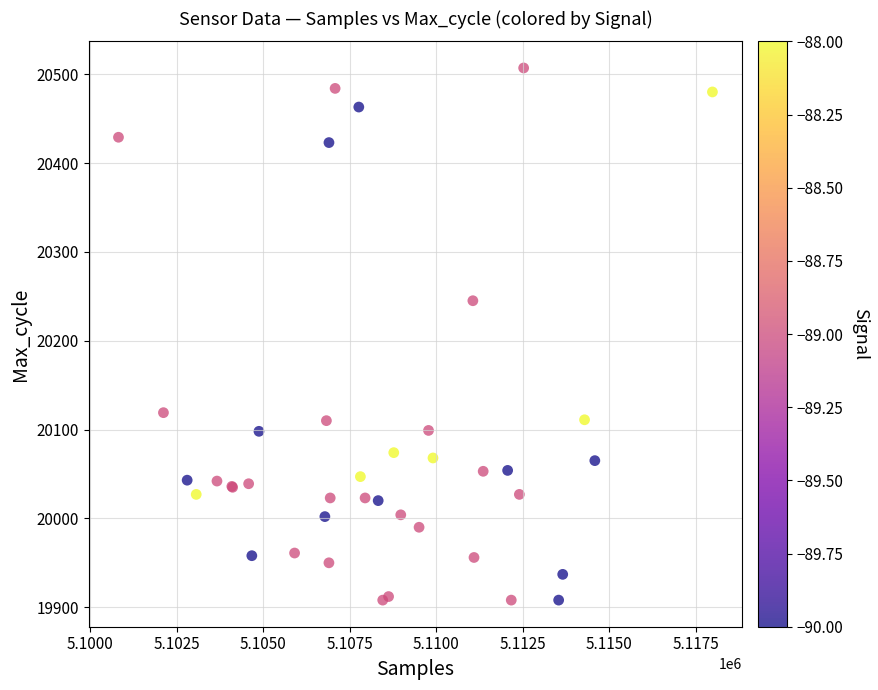

What Y value in the scatter plot is closest to 20207?

20245